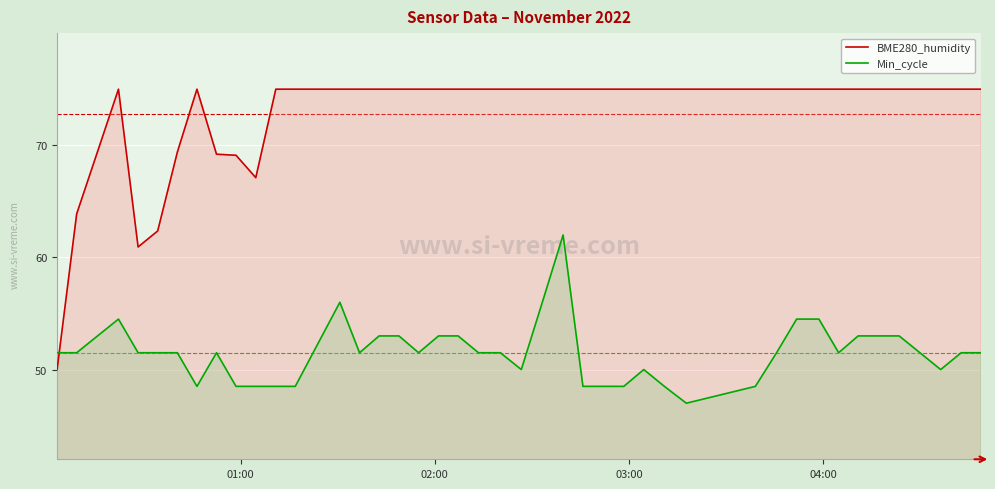

True or false: BME280_humidity and Min_cycle cross at least once.

True